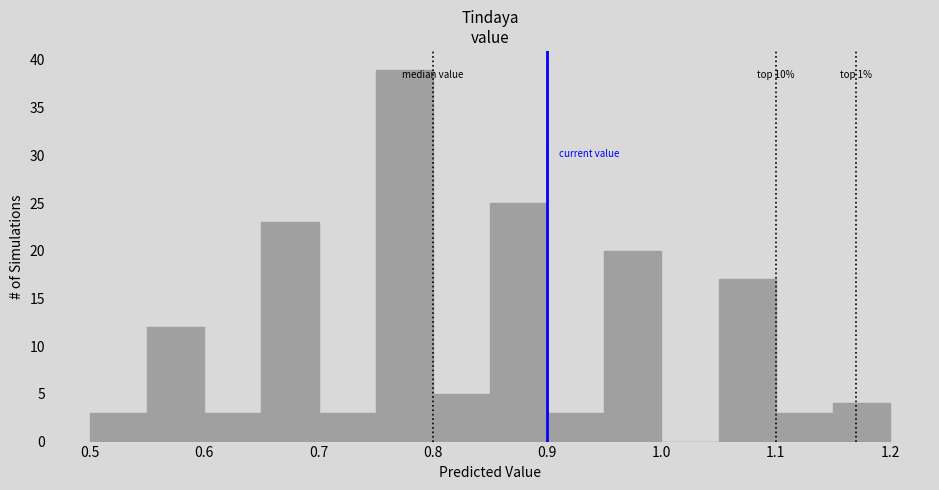

Which range on the x-axis has the tallest bar?

0.75 to 0.80